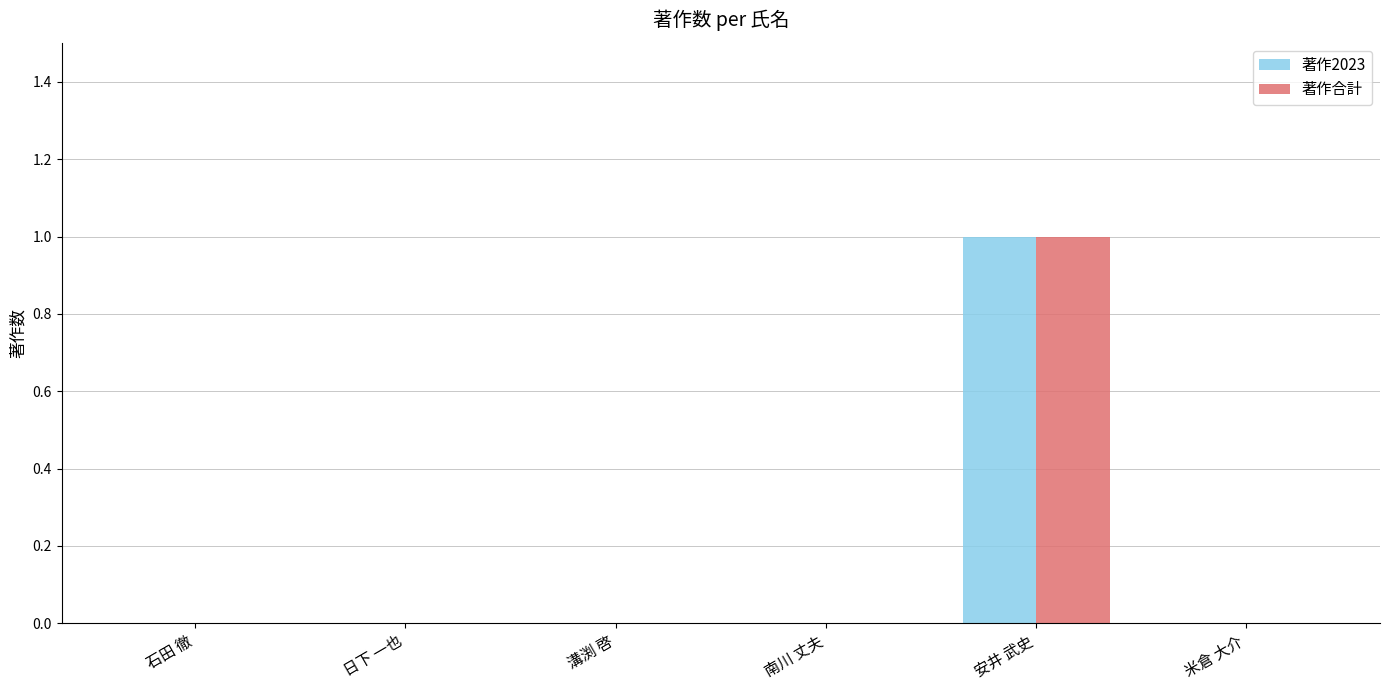

At which label does 著作2023 reach its peak?

安井 武史